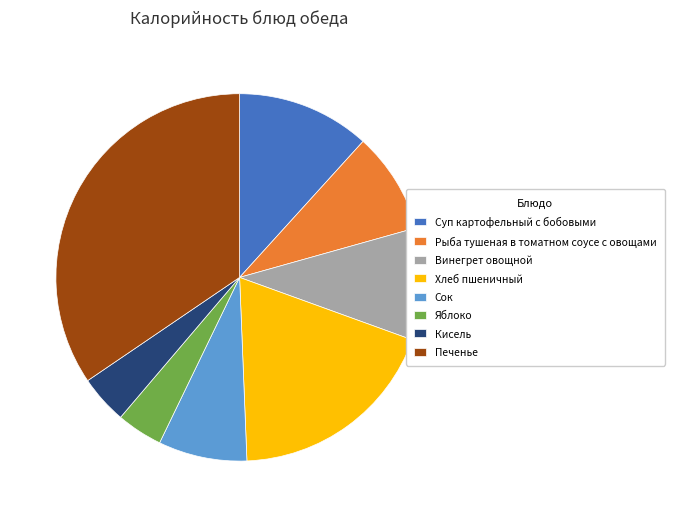

Which category has the biggest portion of the pie?

Печенье